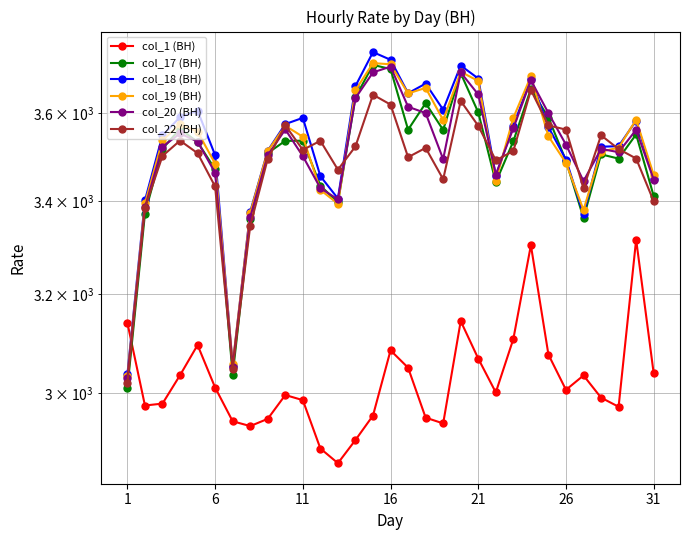

Which series has the largest total across all categories?

col_18 (ВН)